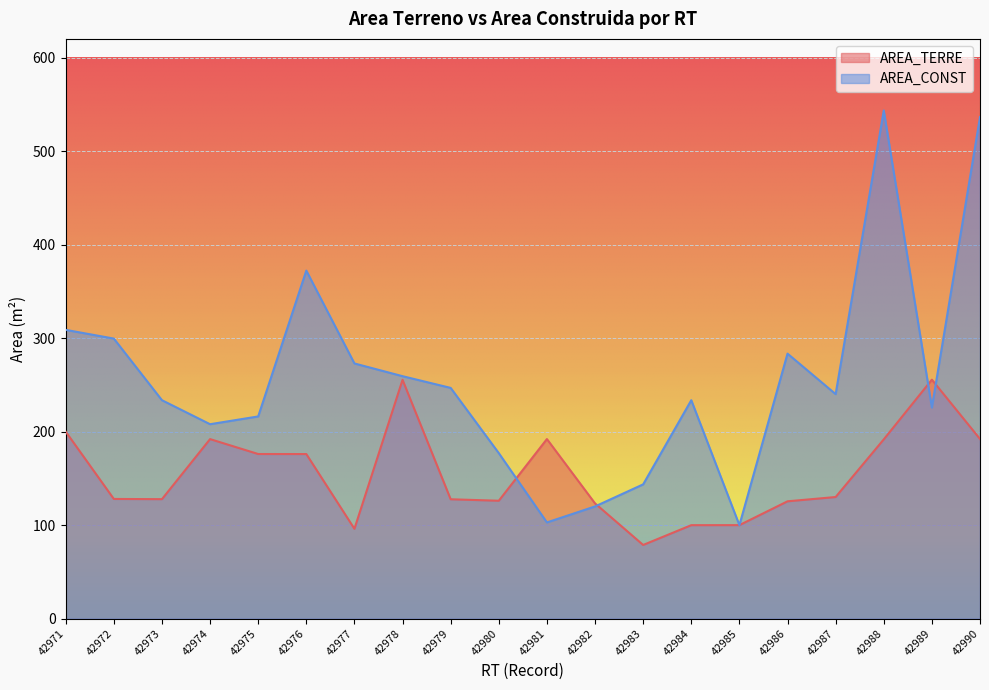

Which series changed the most between 42971 and 42987?

AREA_TERRE